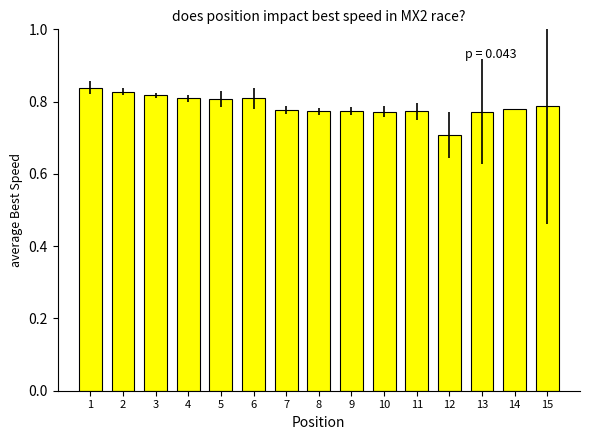

How many series are shown in this chart?

1